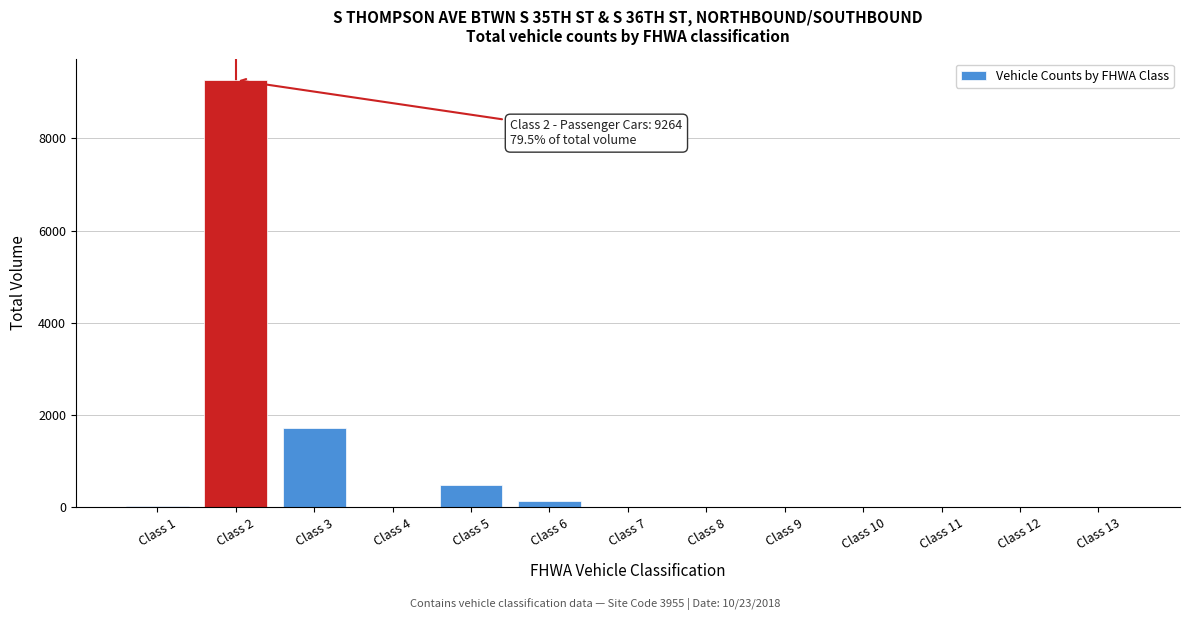

What is the sum of all values?

11657